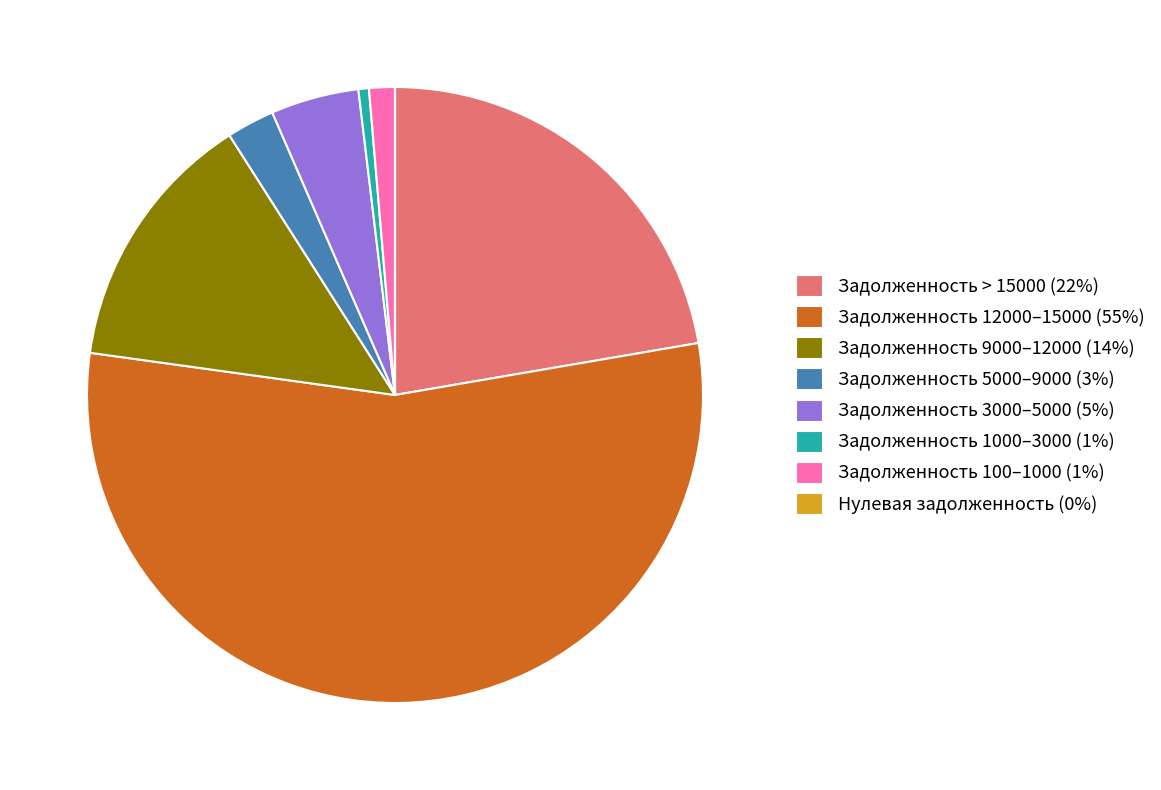

True or false: Задолженность 12000–15000 (55%) accounts for 55% of the total.

True